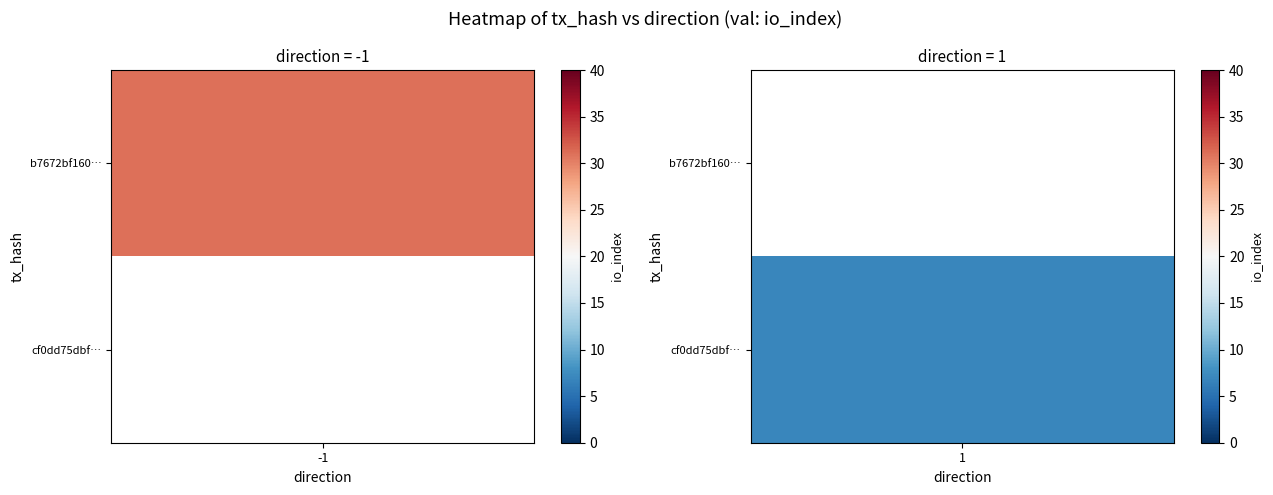

At how many categories does at least one series exceed 27?

1